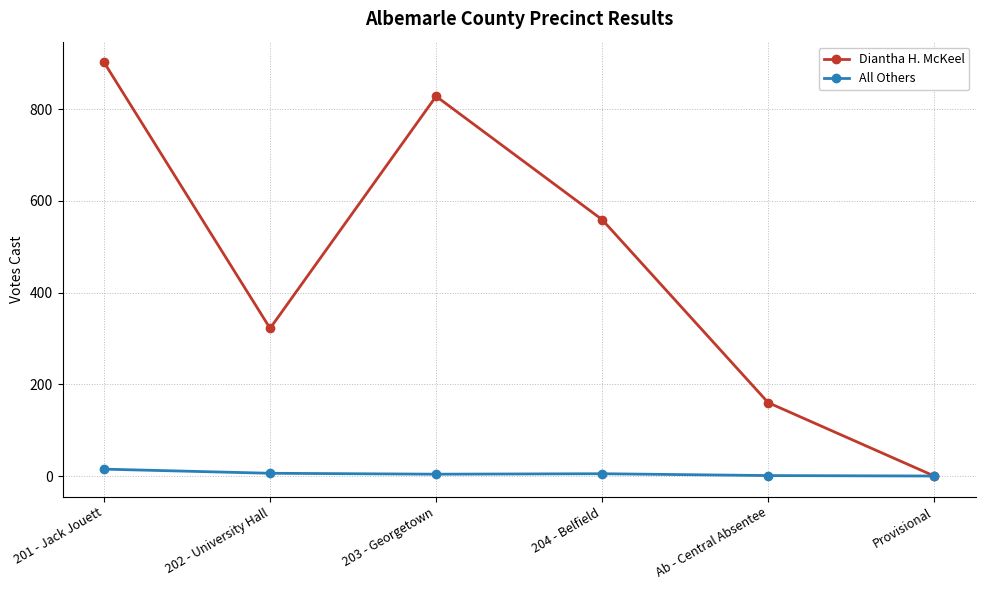

What is the difference between the Diantha H. McKeel values at Provisional and 202 - University Hall?

322